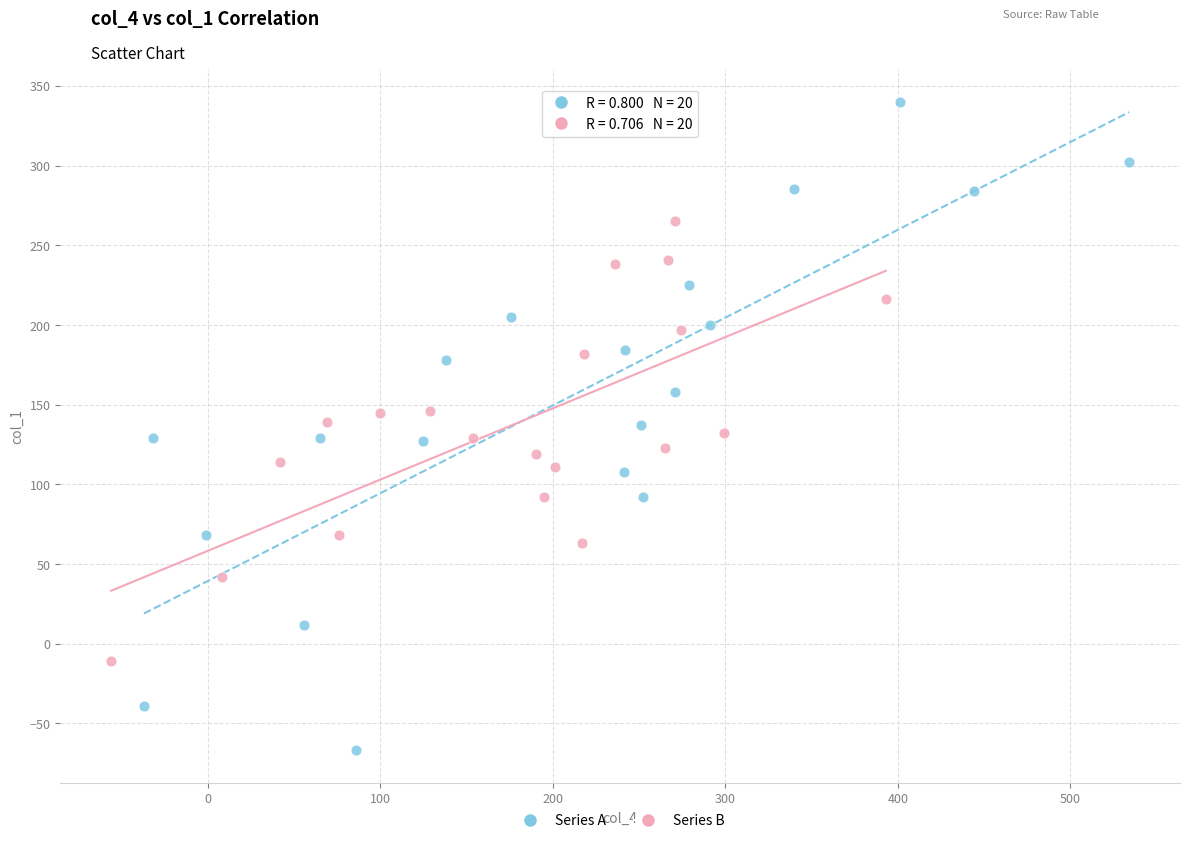

What are all the series names shown in the legend?

Series A, Series B